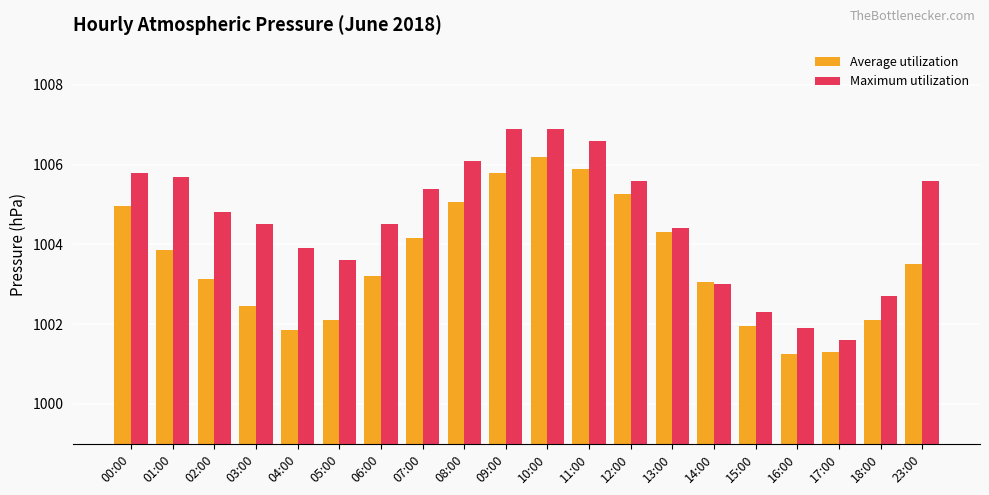

What is the greatest value displayed?

1006.9